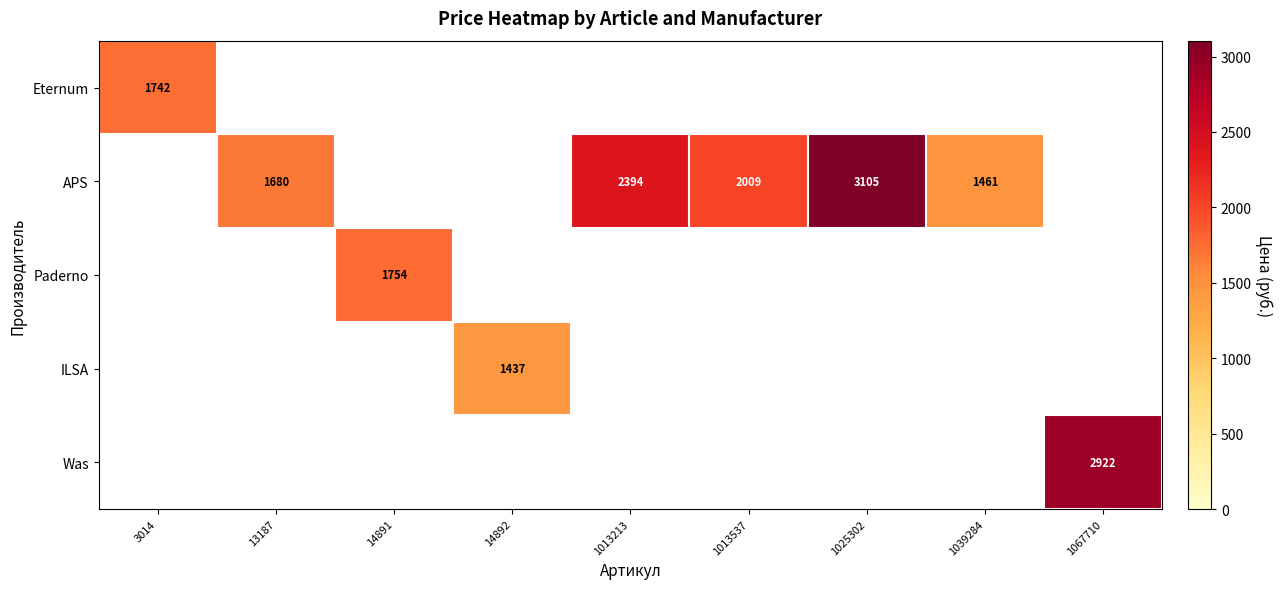

Is it true that APS equals 2009 at 1013537?

True